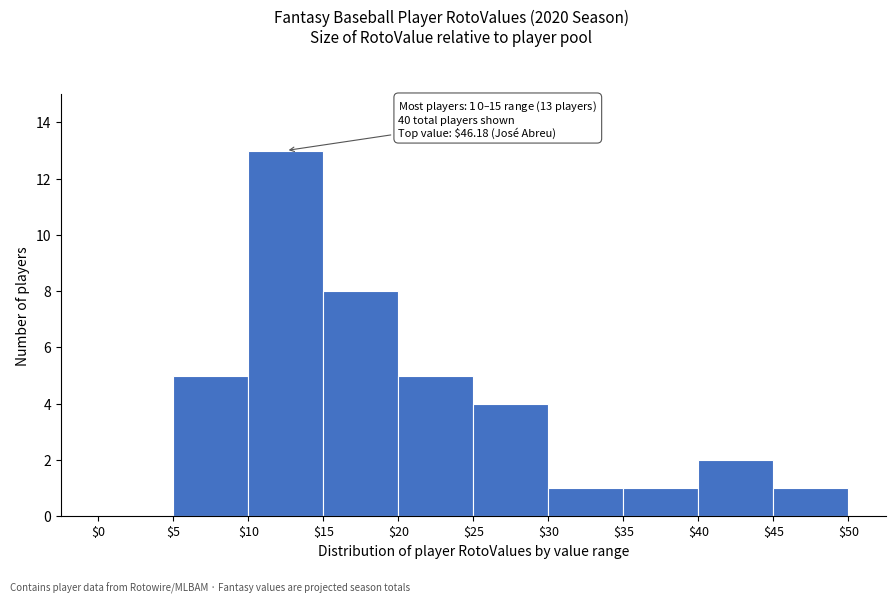

Over which range of the x-axis is the bar tallest?

$10 to $15